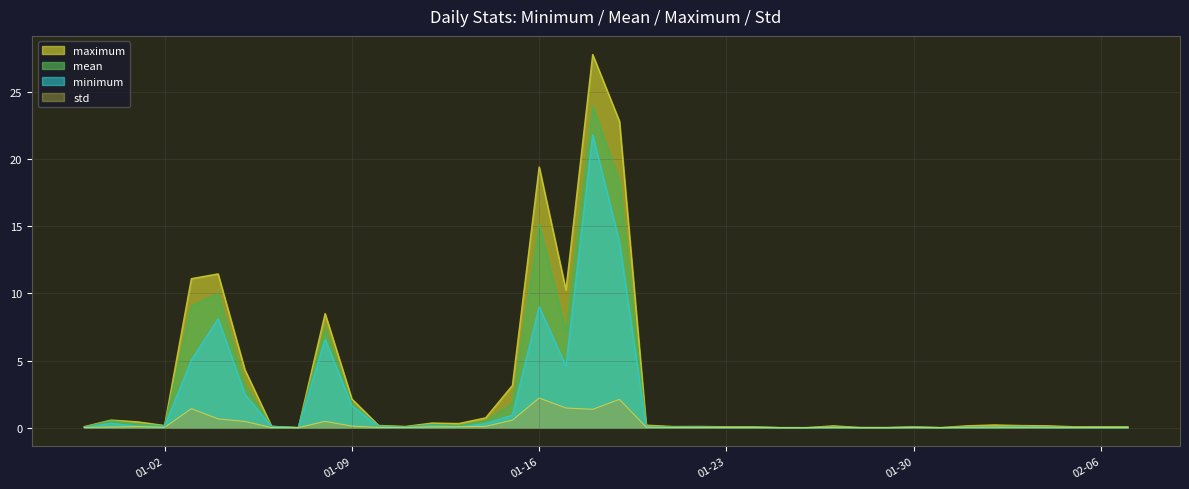

What is the highest value of the maximum series?

27.8